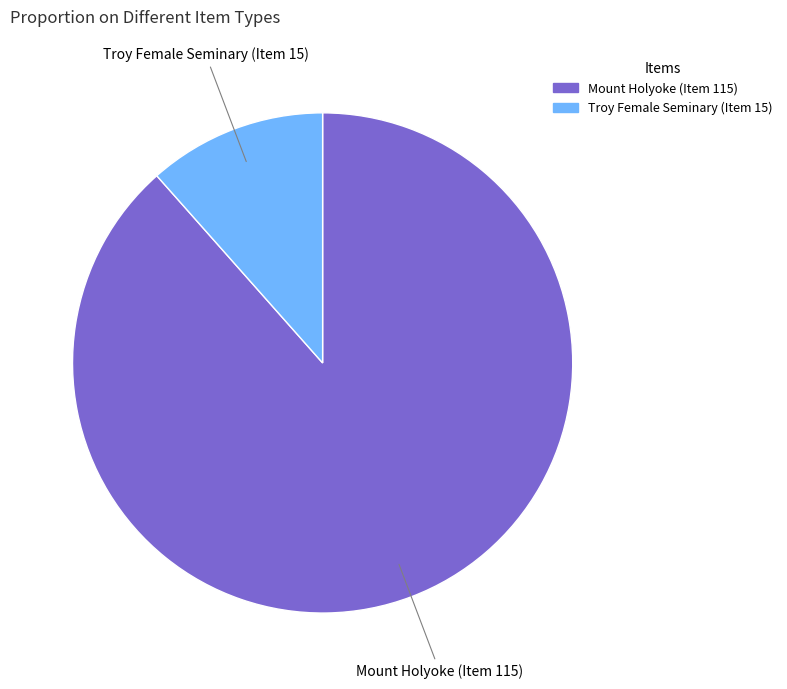

Do Mount Holyoke (Item 115) and Troy Female Seminary (Item 15) together represent more than half of the pie?

Yes